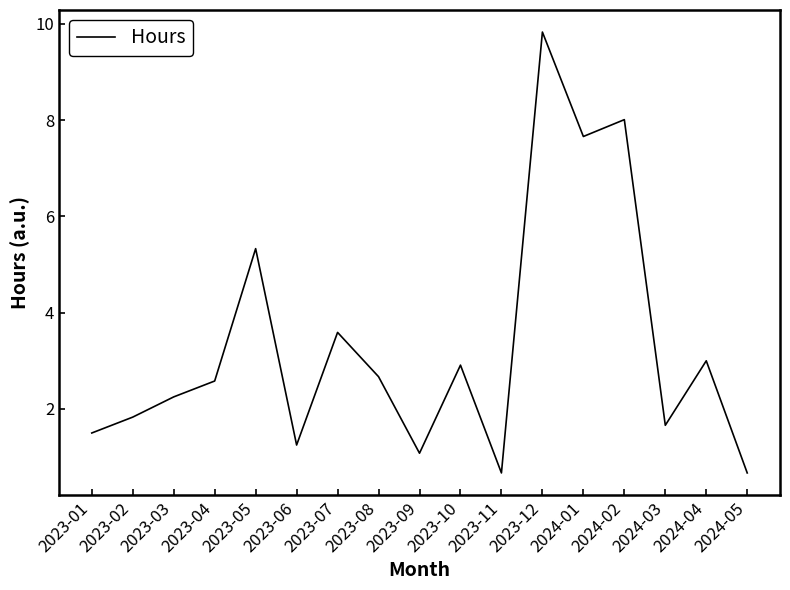

Which label corresponds to the largest value in the chart?

2023-12